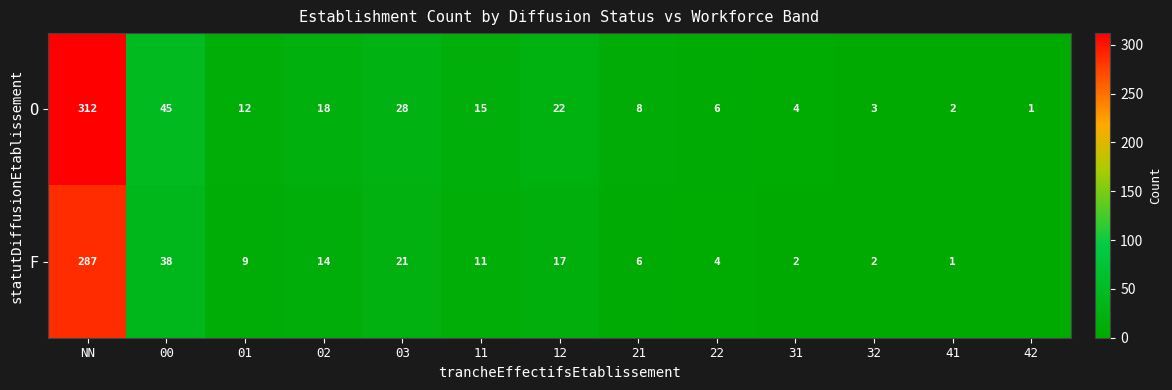

What is the difference between the maximum and minimum values in the O series?

311